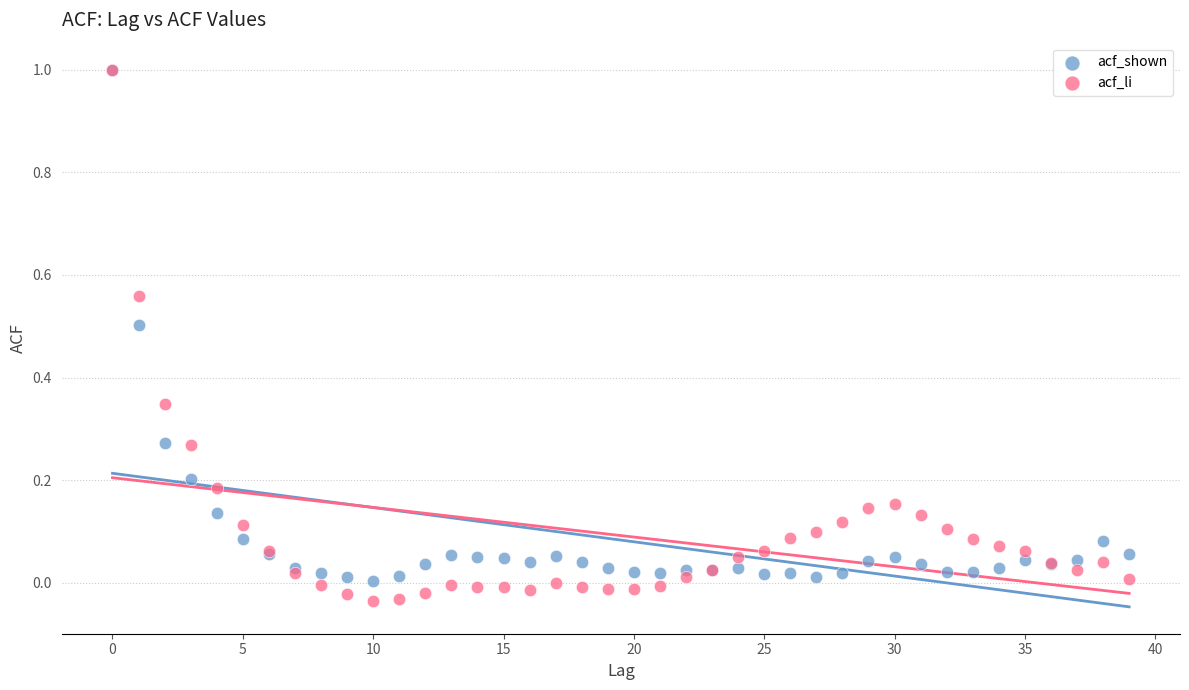

Which series contains the lowest Y value?

acf_li